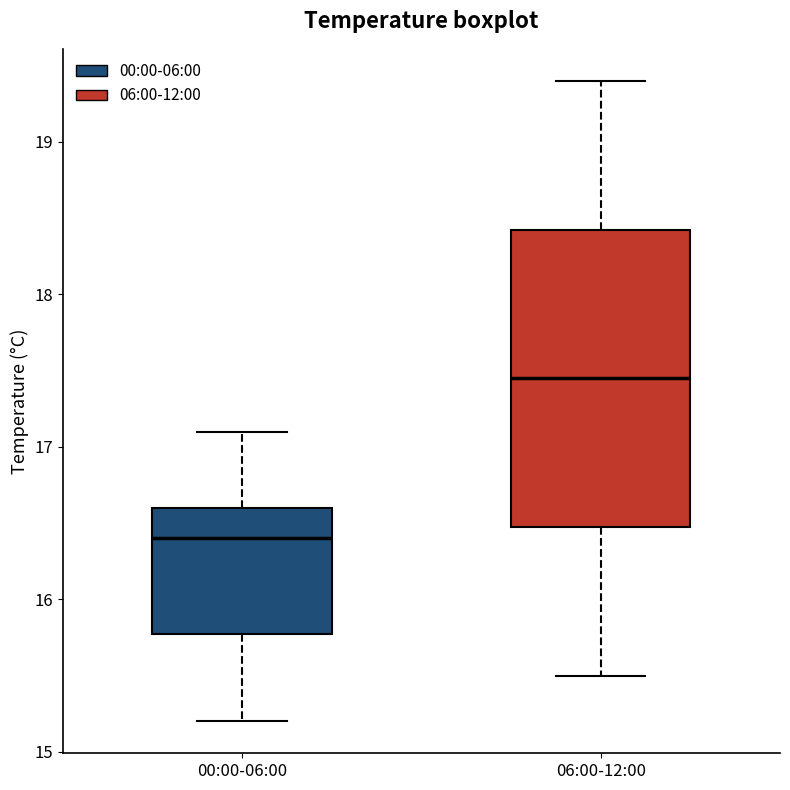

Comparing the boxes themselves (not the whiskers), which one is the tallest?

06:00-12:00